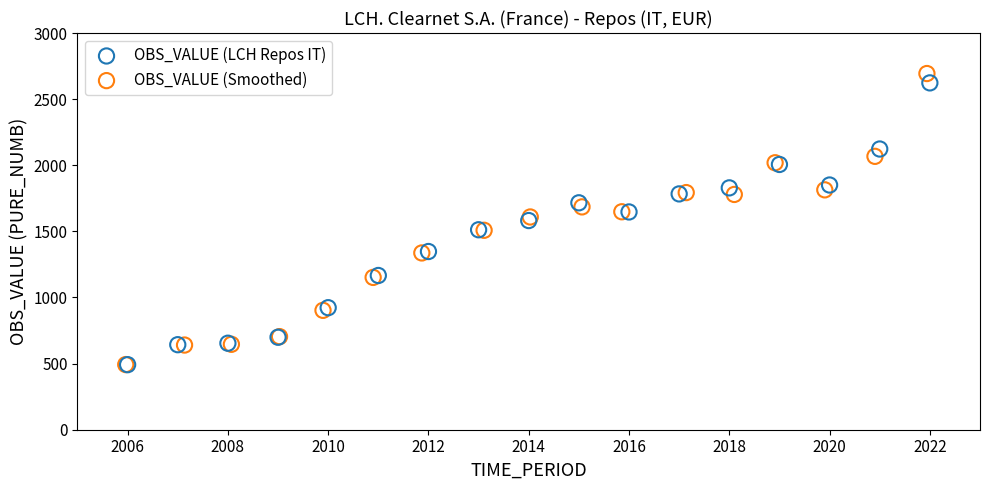

Which series has the widest spread of Y values?

OBS_VALUE (Smoothed)